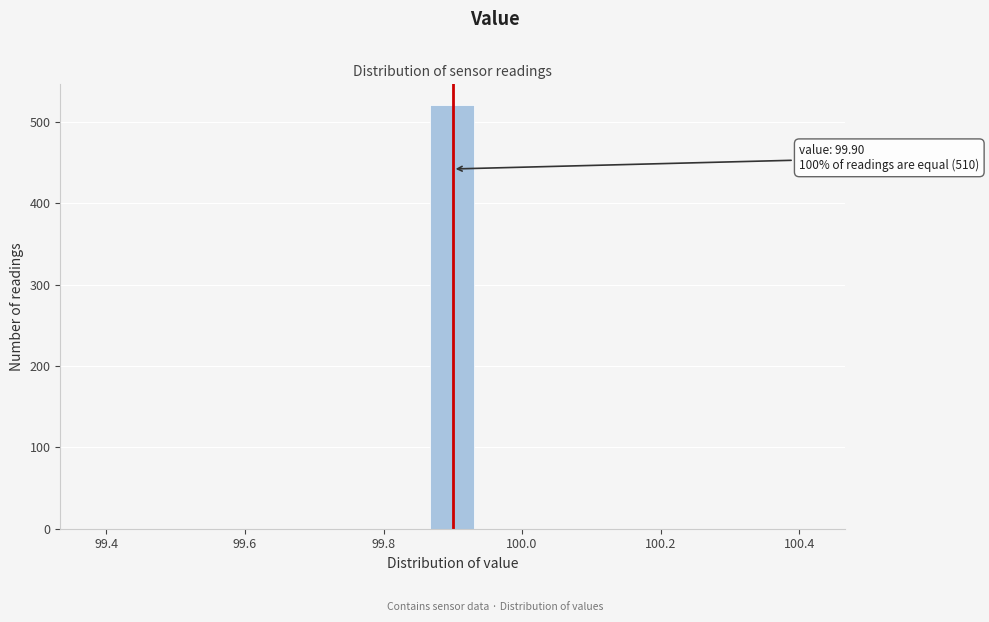

Read against the x-axis, roughly where is the centre of the tallest bar?

99.90